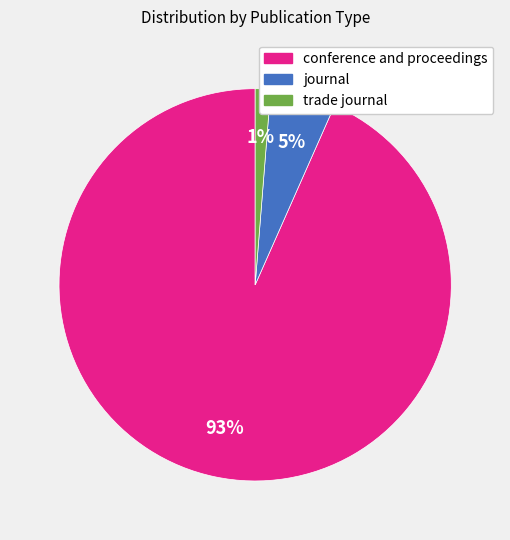

Between conference and proceedings and trade journal, which is larger?

conference and proceedings